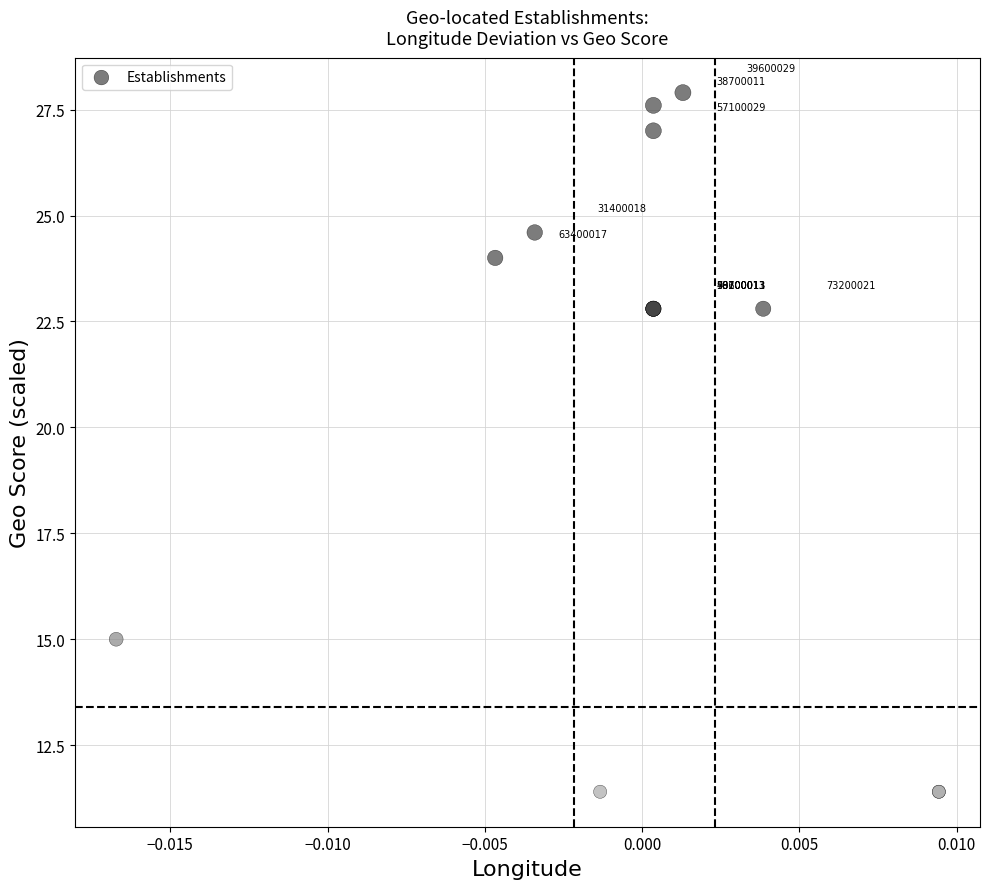

What Y value in the scatter plot is closest to 19?

22.8